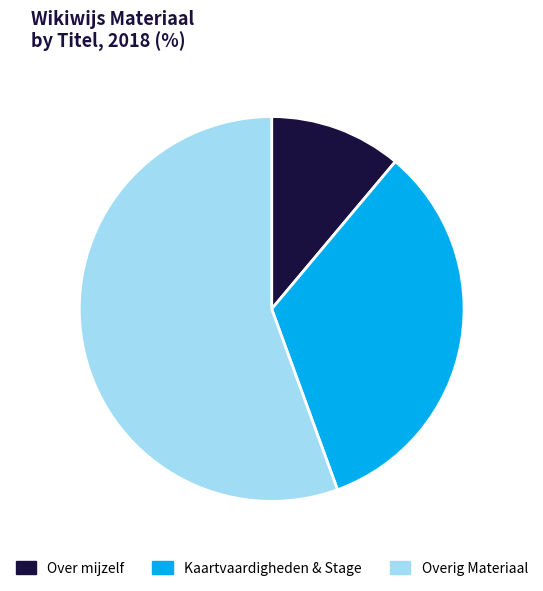

Combined, do Overig Materiaal and Over mijzelf account for over 50%?

Yes